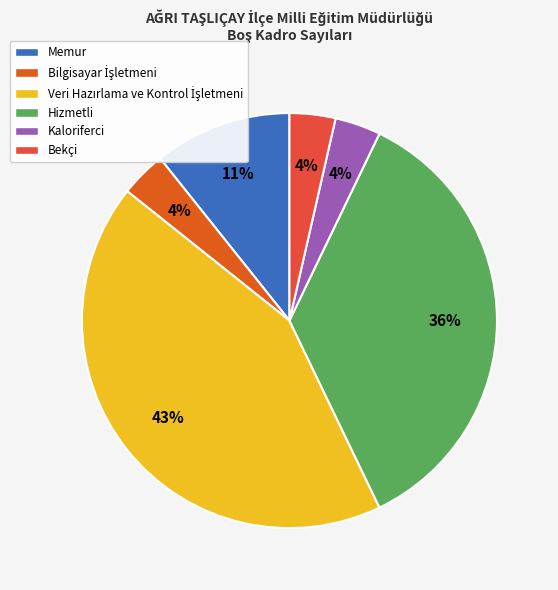

How many slices are in this pie chart?

6